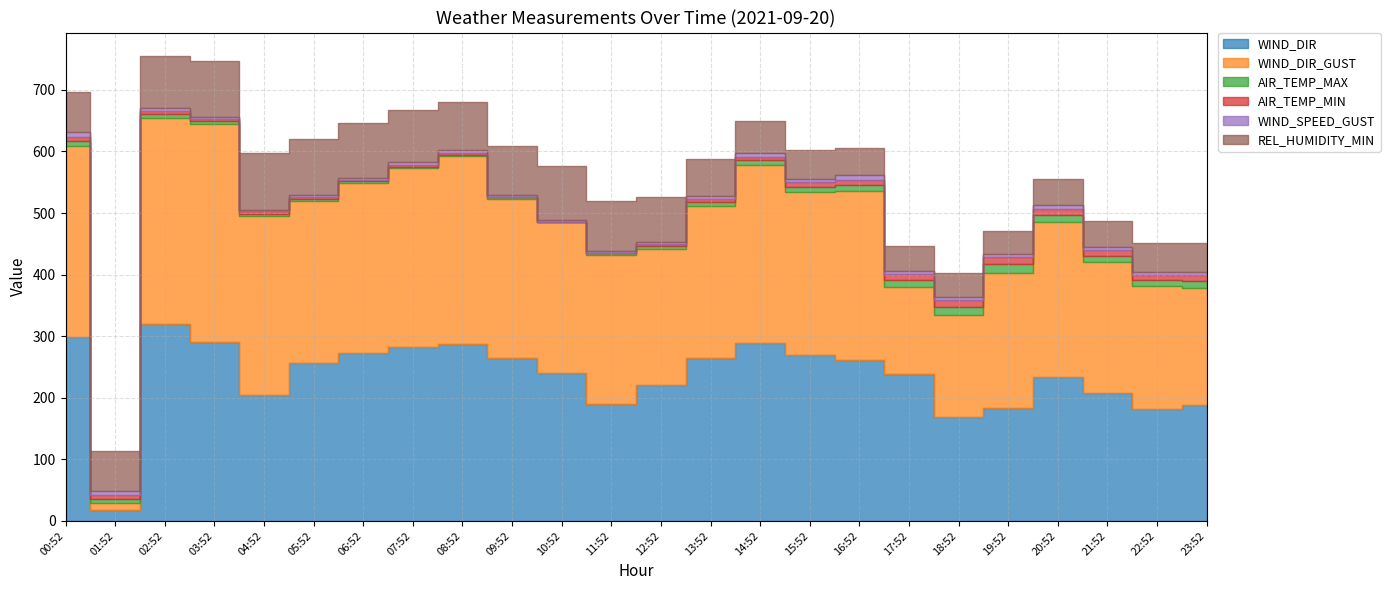

Reading left to right, list all the values displayed in this chart.

WIND_DIR: 00:52=298.0	01:52=17.0	02:52=320.0	03:52=290.0	04:52=204.0	05:52=257.0	06:52=272.0	07:52=283.0	08:52=288.0	09:52=265.0	10:52=240.0	11:52=190.0	12:52=221.0	13:52=264.0	14:52=289.0	15:52=269.0	16:52=262.0	17:52=238.0	18:52=168.0	19:52=183.0	20:52=234.0	21:52=208.0	22:52=182.0	23:52=188.0
WIND_DIR_GUST: 00:52=311.0	01:52=12.0	02:52=335.0	03:52=354.0	04:52=291.0	05:52=263.0	06:52=277.0	07:52=290.0	08:52=304.0	09:52=258.0	10:52=245.0	11:52=242.0	12:52=220.0	13:52=248.0	14:52=289.0	15:52=265.0	16:52=274.0	17:52=142.0	18:52=167.0	19:52=220.0	20:52=252.0	21:52=212.0	22:52=199.0	23:52=191.0
AIR_TEMP_MAX: 00:52=7.5	01:52=7.2	02:52=5.6	03:52=5.1	04:52=4.0	05:52=3.5	06:52=3.0	07:52=2.5	08:52=2.6	09:52=2.4	10:52=0.9	11:52=3.1	12:52=5.1	13:52=6.2	14:52=7.4	15:52=8.5	16:52=9.8	17:52=11.5	18:52=12.5	19:52=13.6	20:52=11.3	21:52=9.9	22:52=9.6	23:52=10.0
AIR_TEMP_MIN: 00:52=7.1	01:52=5.6	02:52=5.1	03:52=4.0	04:52=3.5	05:52=2.7	06:52=1.7	07:52=1.9	08:52=2.1	09:52=0.5	10:52=0.1	11:52=0.2	12:52=3.2	13:52=5.1	14:52=6.0	15:52=7.2	16:52=8.3	17:52=9.8	18:52=11.4	19:52=11.3	20:52=10.0	21:52=9.4	22:52=9.2	23:52=9.6
WIND_SPEED_GUST: 00:52=7.7	01:52=5.9	02:52=5.7	03:52=2.3	04:52=2.1	05:52=3.6	06:52=3.4	07:52=4.9	08:52=5.1	09:52=3.4	10:52=2.9	11:52=2.9	12:52=3.6	13:52=4.1	14:52=5.7	15:52=5.5	16:52=7.2	17:52=4.3	18:52=4.9	19:52=5.4	20:52=6.3	21:52=5.0	22:52=3.9	23:52=6.3
REL_HUMIDITY_MIN: 00:52=65.0	01:52=66.0	02:52=84.0	03:52=91.0	04:52=93.0	05:52=90.0	06:52=89.0	07:52=85.0	08:52=79.0	09:52=80.0	10:52=88.0	11:52=82.0	12:52=73.0	13:52=61.0	14:52=52.0	15:52=47.0	16:52=45.0	17:52=41.0	18:52=38.0	19:52=37.0	20:52=41.0	21:52=43.0	22:52=47.0	23:52=46.0